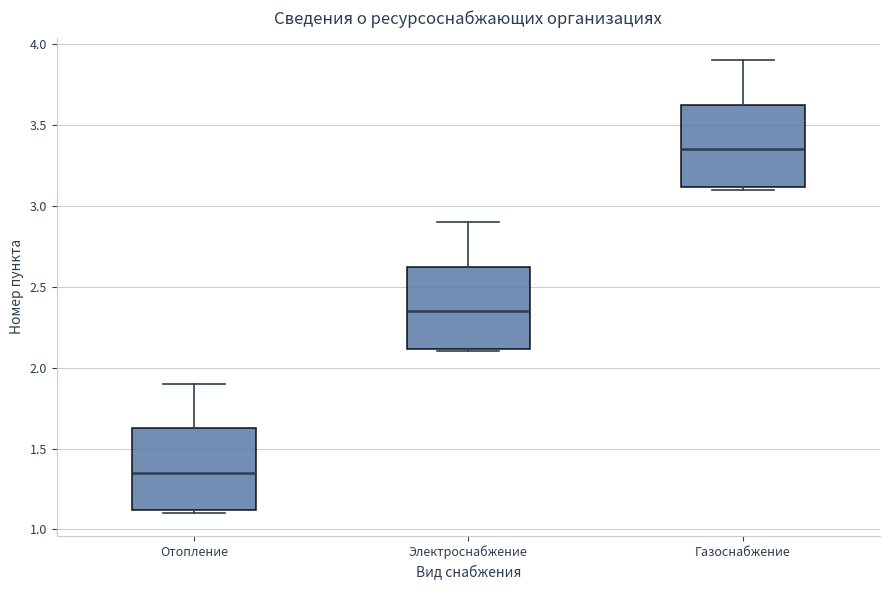

Which box's median line is the lowest?

Отопление